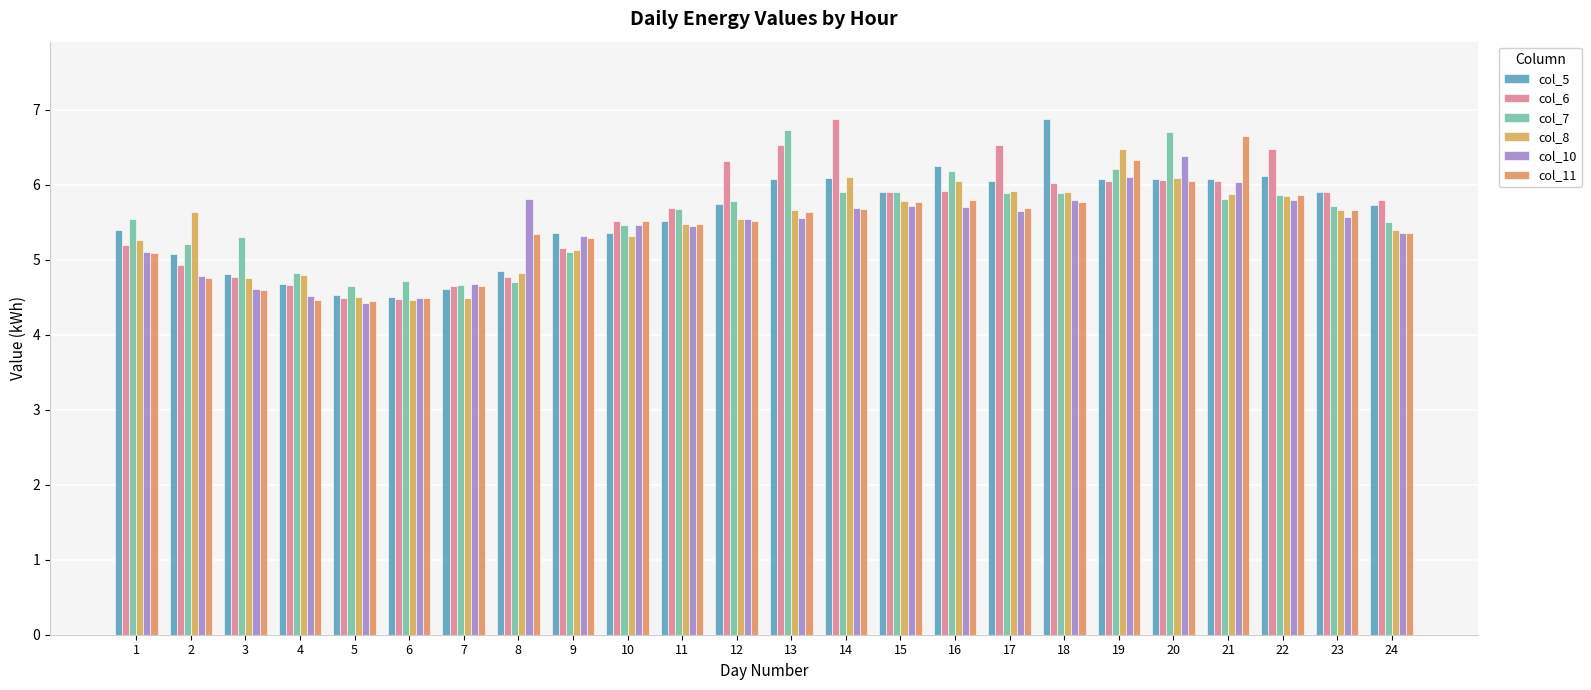

What is the sum of the col_5 values at 14 and 9?

11.5